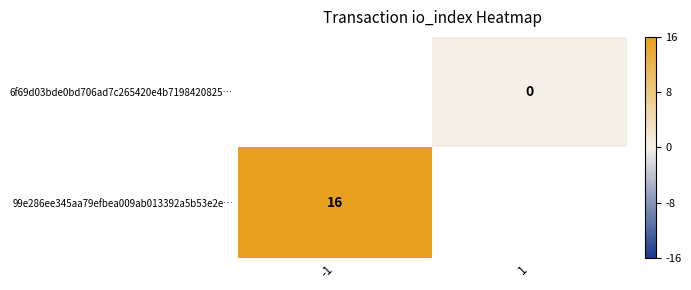

Which label corresponds to the largest value in the chart?

-1